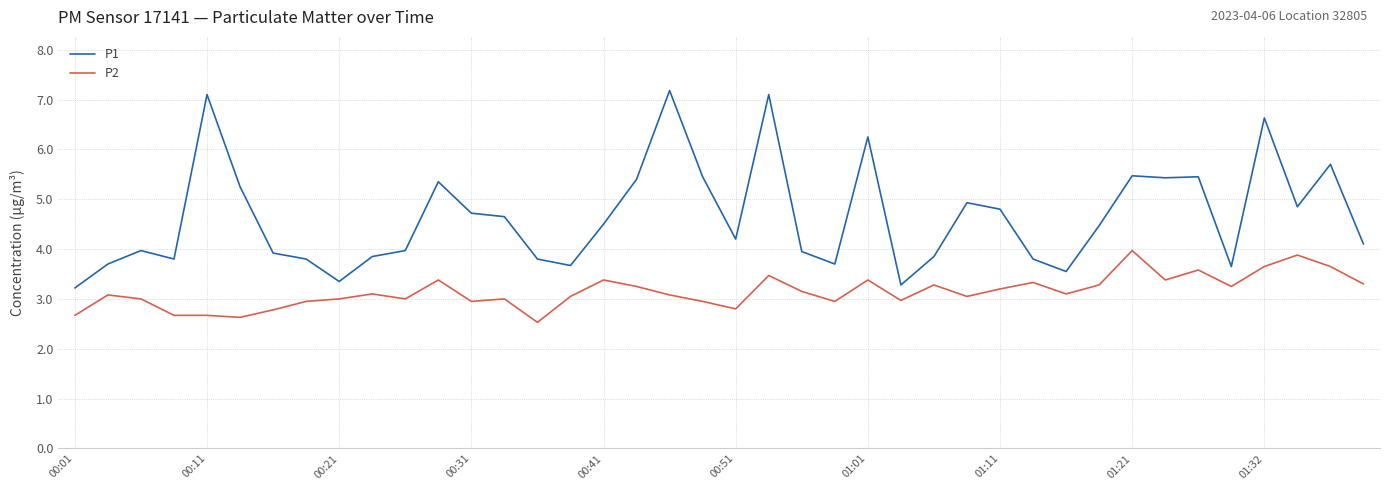

List the series in order of their peak value, lowest first.

P2, P1